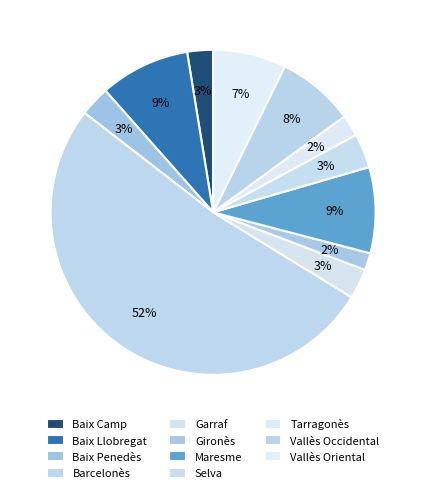

Which slice represents more than half of the pie?

Barcelonès